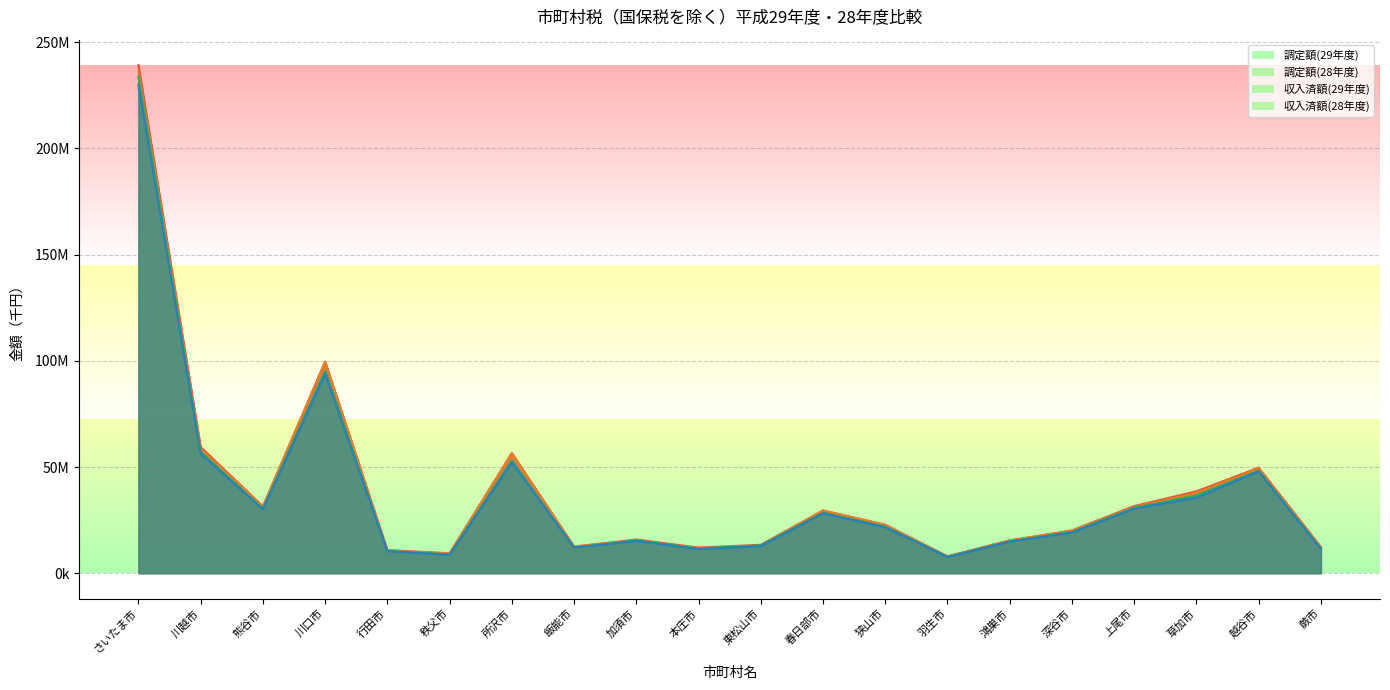

Which series has the largest range (max minus min)?

調定額(29年度)